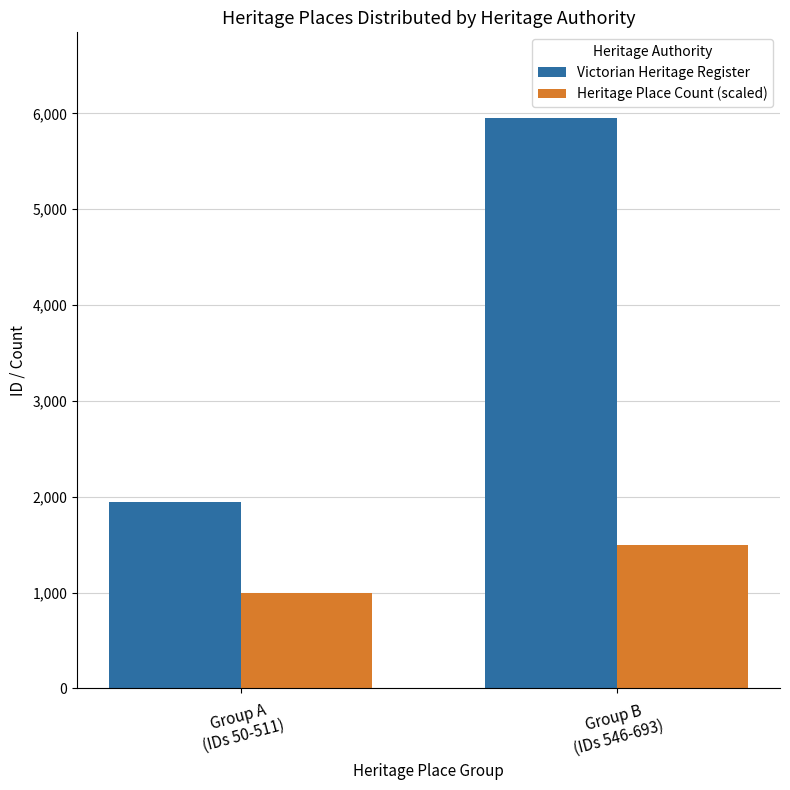

Which series has the largest total across all categories?

Victorian Heritage Register